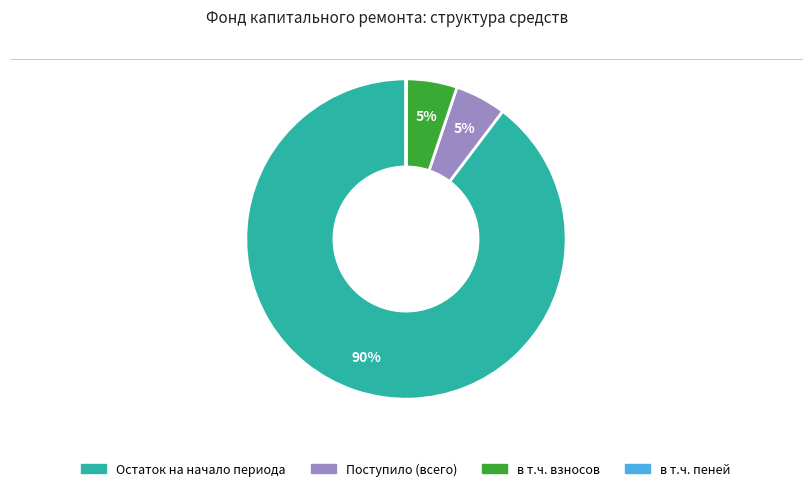

What is the ratio of the value at Поступило (всего) to the value at в т.ч. взносов?

1.0